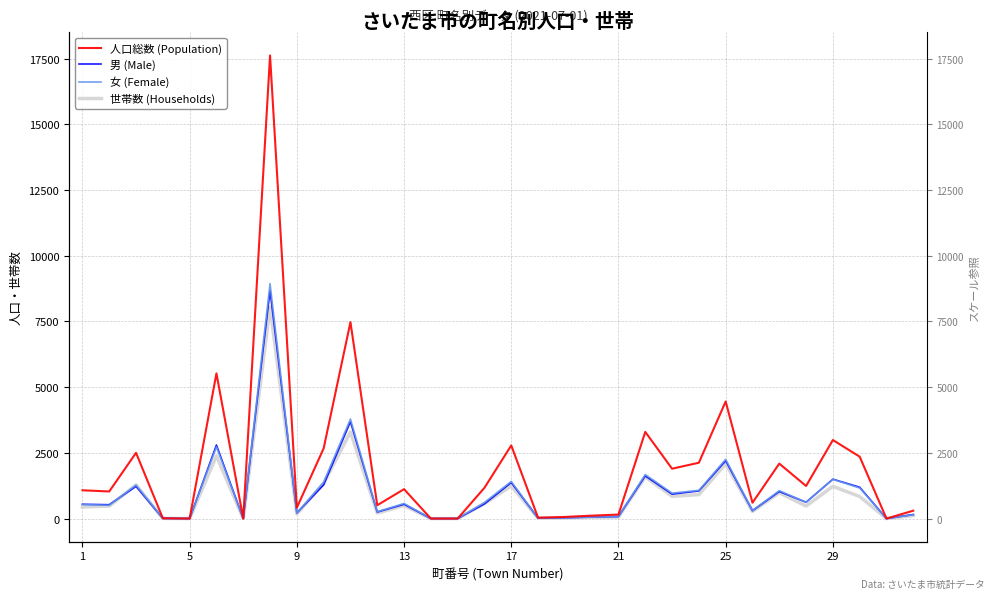

Reading right to left, transcribe all the data shown in this chart.

人口総数 (Population): 300	0	2355	2989	1240	2091	603	4456	2125	1897	3298	153	111	61	33	2783	1171	0	0	1119	507	7475	2670	414	17623	0	5525	0	12	2502	1031	1076
男 (Male): 153	0	1192	1498	621	1029	297	2201	1051	930	1624	76	57	30	16	1369	559	0	0	544	248	3687	1283	212	8681	0	2799	0	6	1226	527	544
女 (Female): 147	0	1163	1491	619	1062	306	2255	1074	967	1674	77	54	31	17	1414	612	0	0	575	259	3788	1387	202	8942	0	2726	0	6	1276	504	532
世帯数 (Households): 116	0	838	1227	475	981	273	2082	913	845	1587	61	48	31	18	1241	568	0	0	495	210	3295	1338	178	8041	0	2386	0	7	1280	477	439